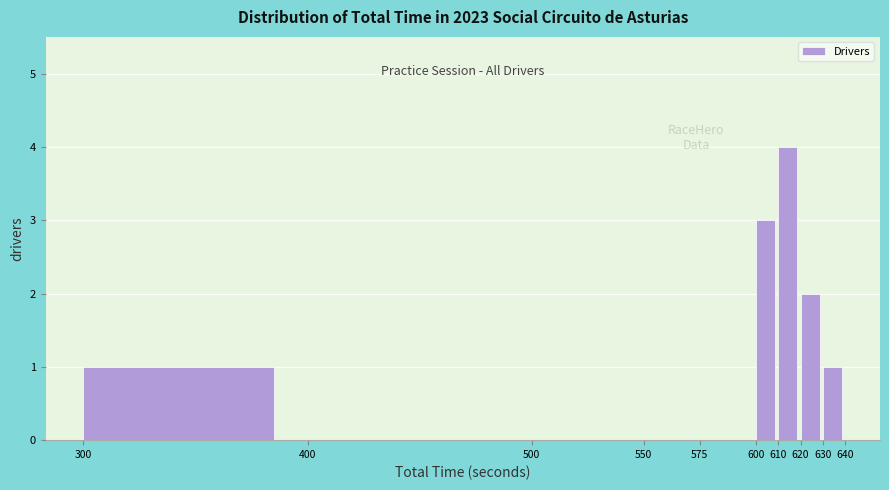

Which range on the x-axis has the tallest bar?

610 to 620